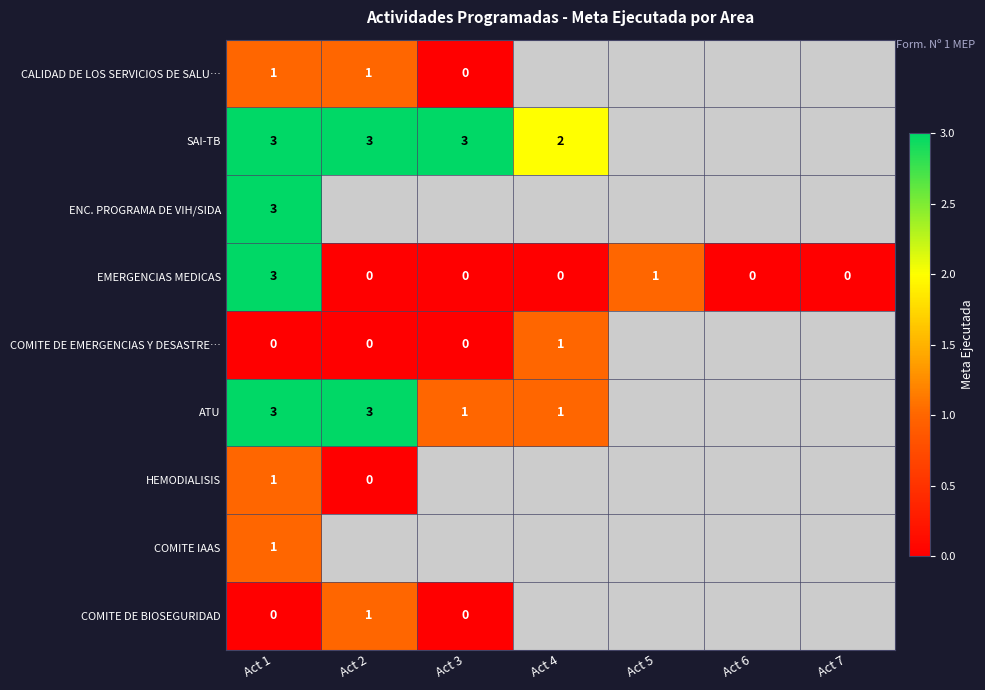

The value of ATU at Act 1 is 3. True or false?

True